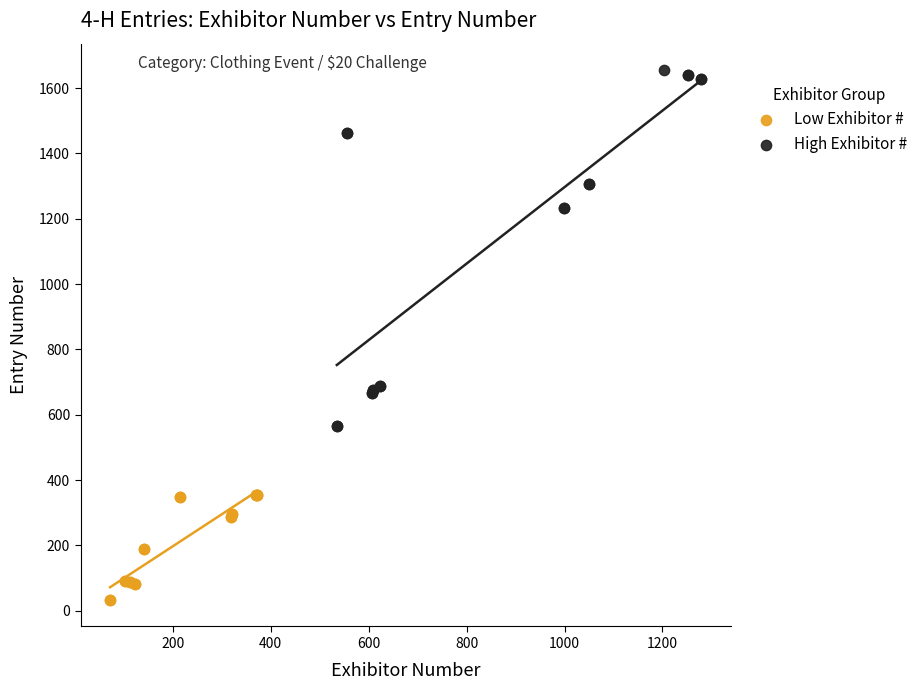

Which series reaches the maximum Y coordinate?

High Exhibitor #